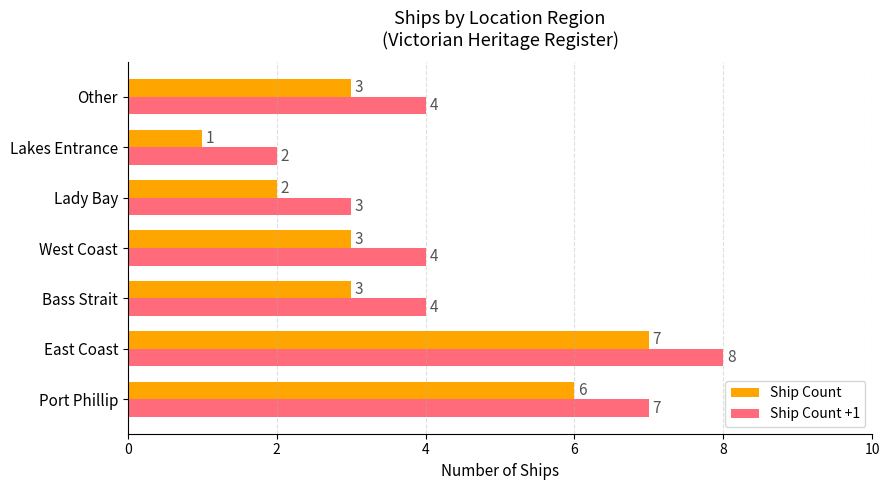

Count the Ship Count +1 values in the range 3 to 7.

5